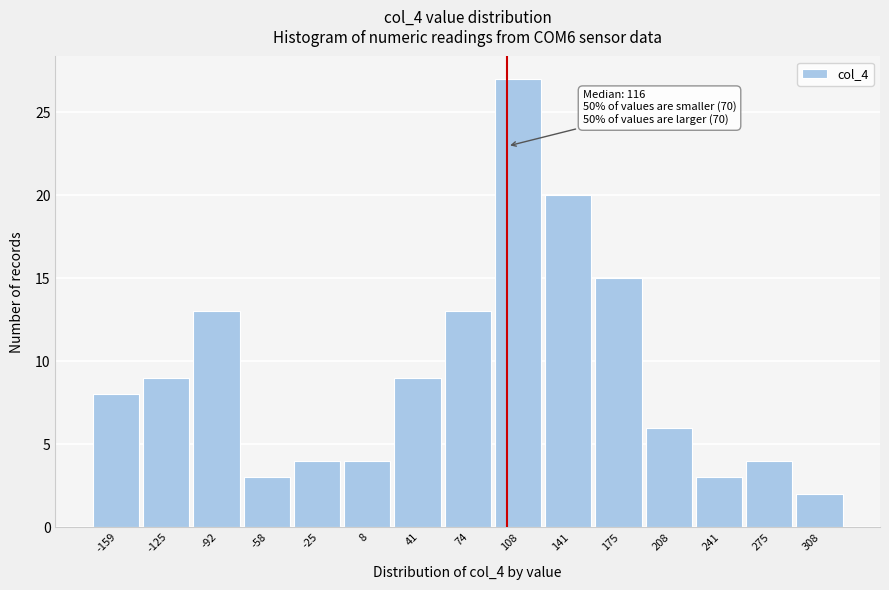

Reading right to left, list all the values displayed in this chart.

2	4	3	6	15	20	27	13	9	4	4	3	13	9	8